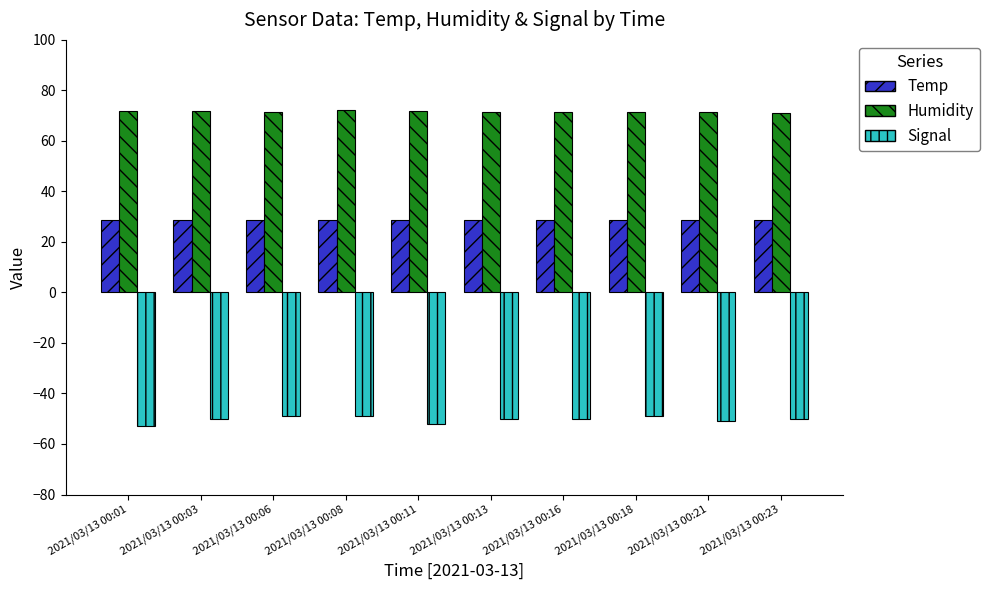

What is the difference between the highest and lowest values at 2021/03/13 00:16?

121.4